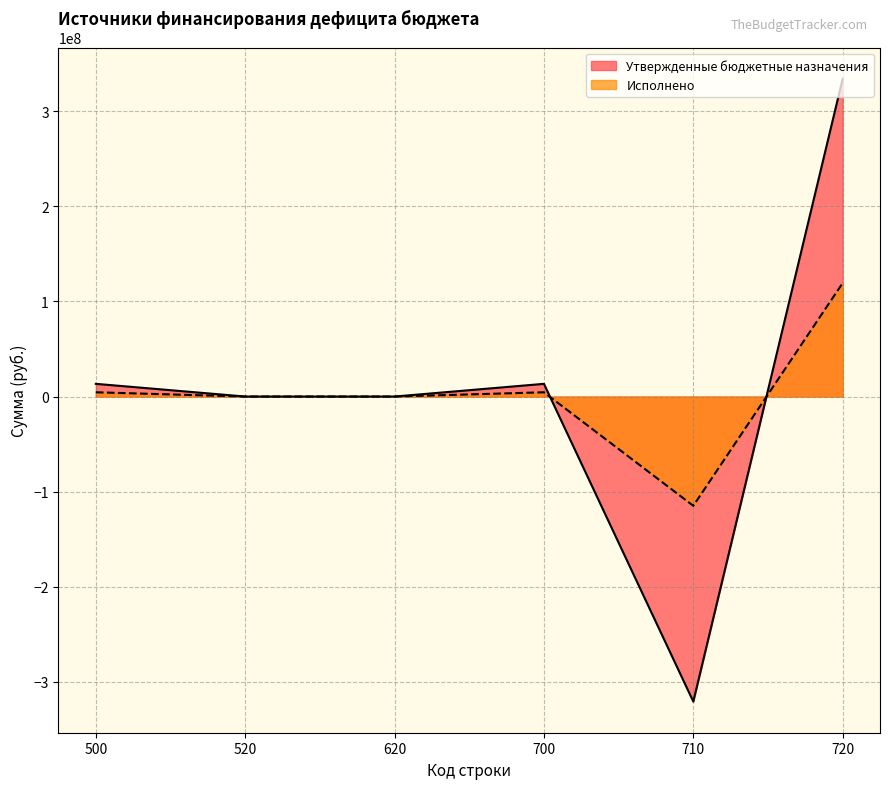

Between 620 and 710, which series saw the biggest shift?

Утвержденные бюджетные назначения